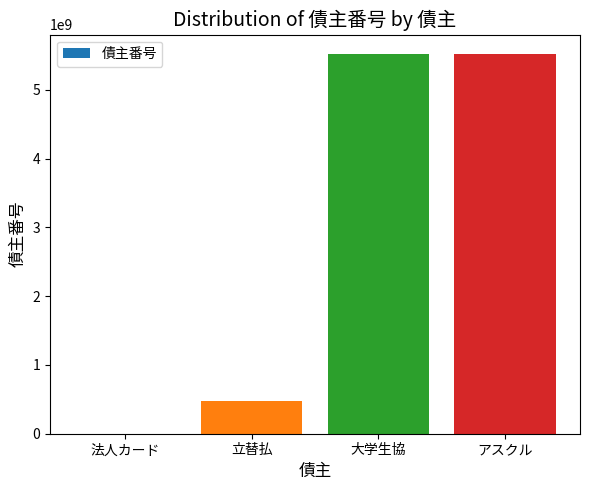

What is the maximum value shown in the chart?

5525444880